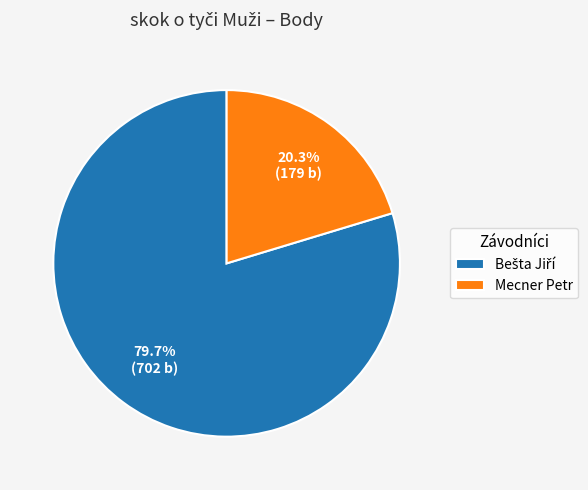

Is there any slice that represents more than half of the pie?

Yes